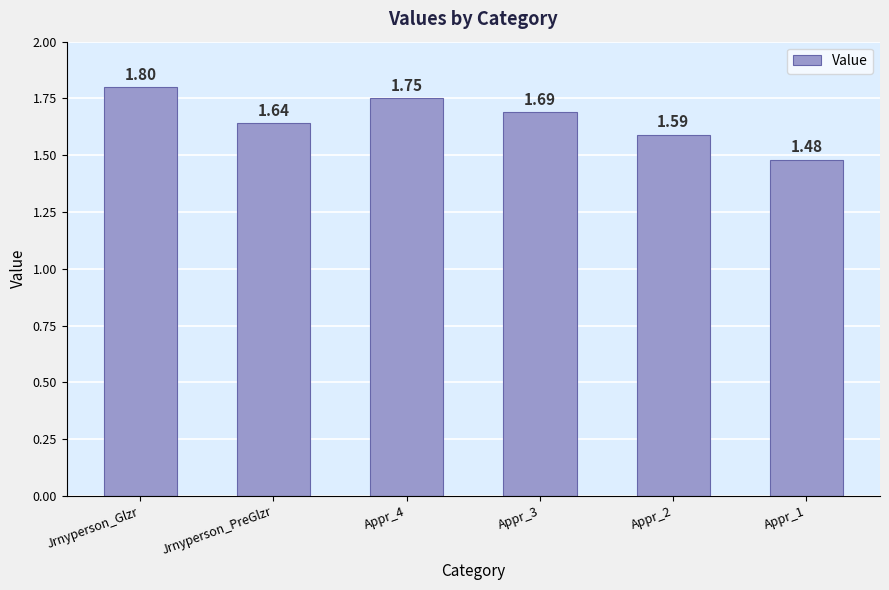

Between Jrnyperson_Glzr and Jrnyperson_PreGlzr, which is larger?

Jrnyperson_Glzr